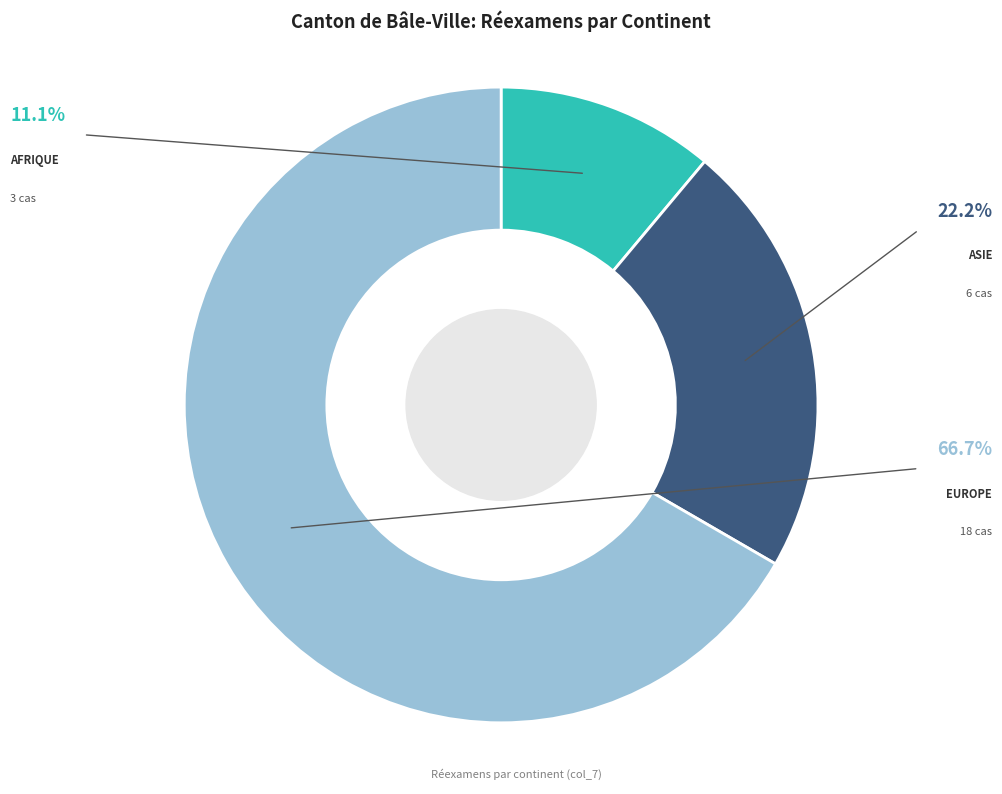

Does any single category account for the majority?

Yes